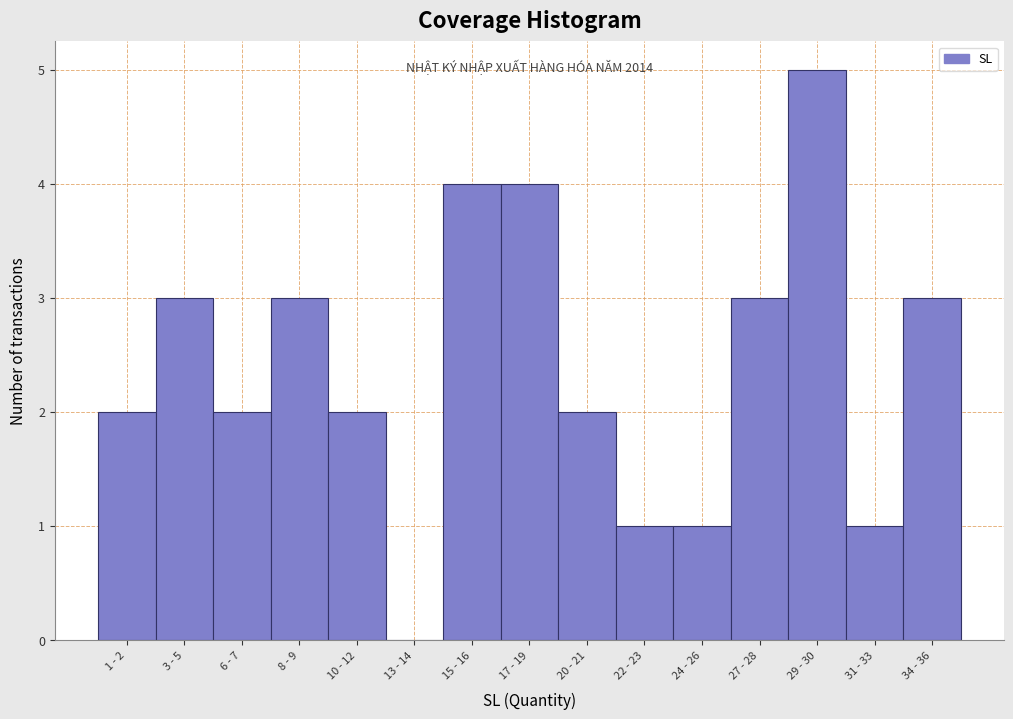

Reading left to right, what are all the values shown in this chart?

1 - 2=2	3 - 5=3	6 - 7=2	8 - 9=3	10 - 12=2	13 - 14=0	15 - 16=4	17 - 19=4	20 - 21=2	22 - 23=1	24 - 26=1	27 - 28=3	29 - 30=5	31 - 33=1	34 - 36=3